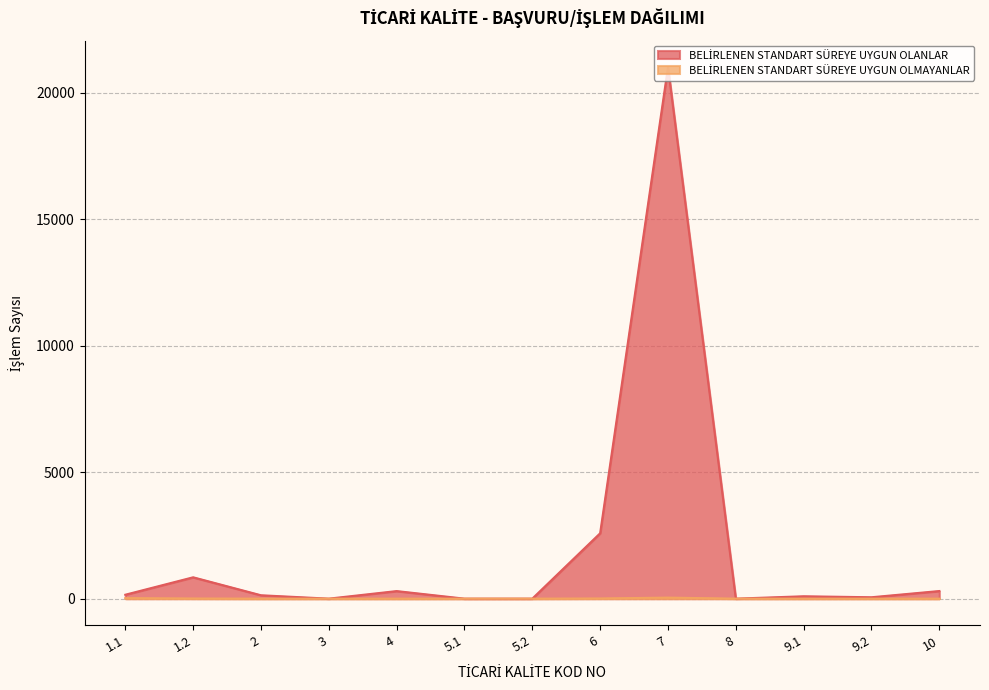

What is the total value across all series at 10?

301